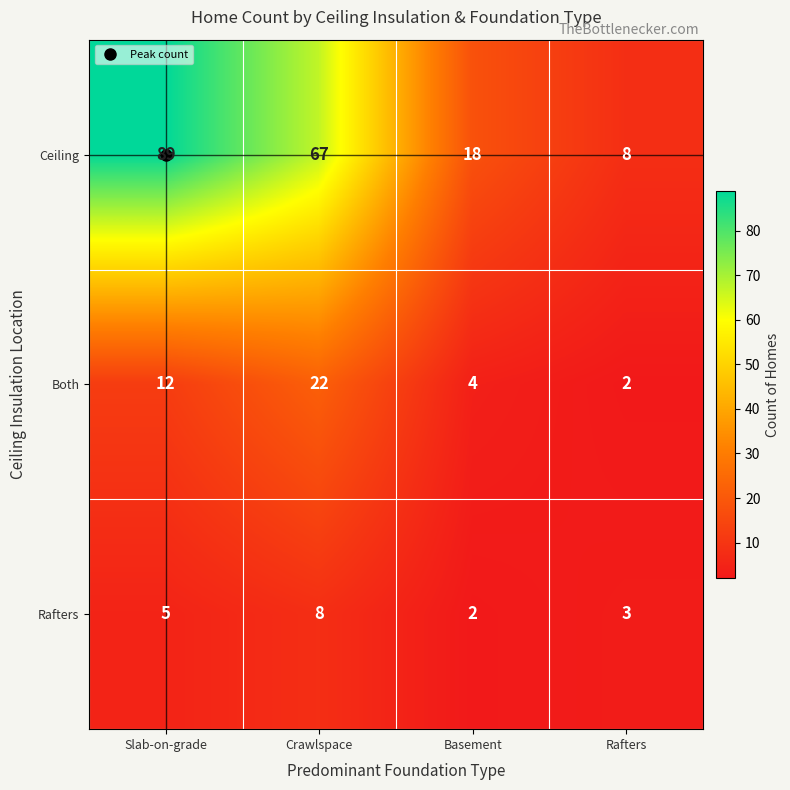

What is the spread (max minus min) of values at Rafters?

6